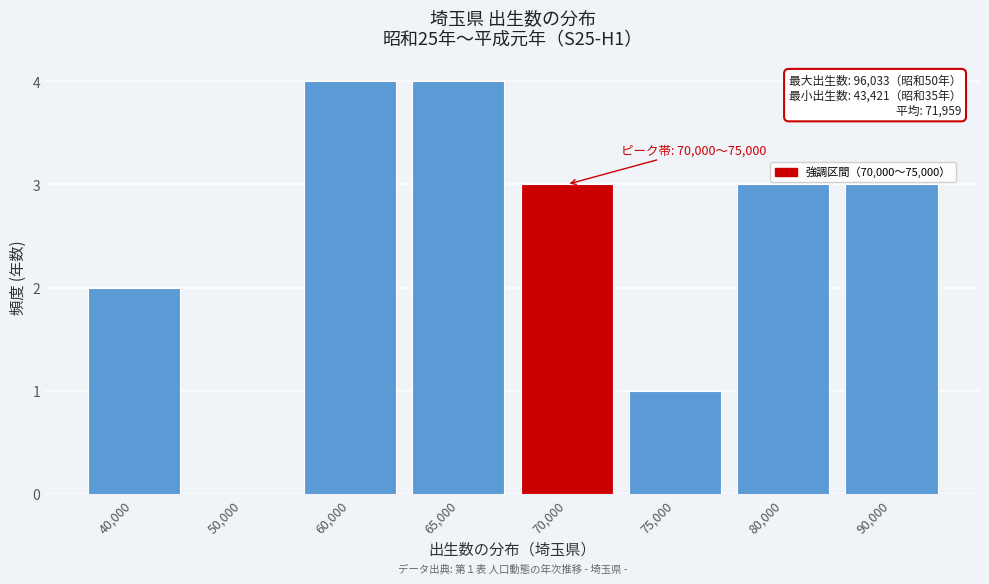

What is the ratio of the value at 60,000 to the value at 70,000?

1.3